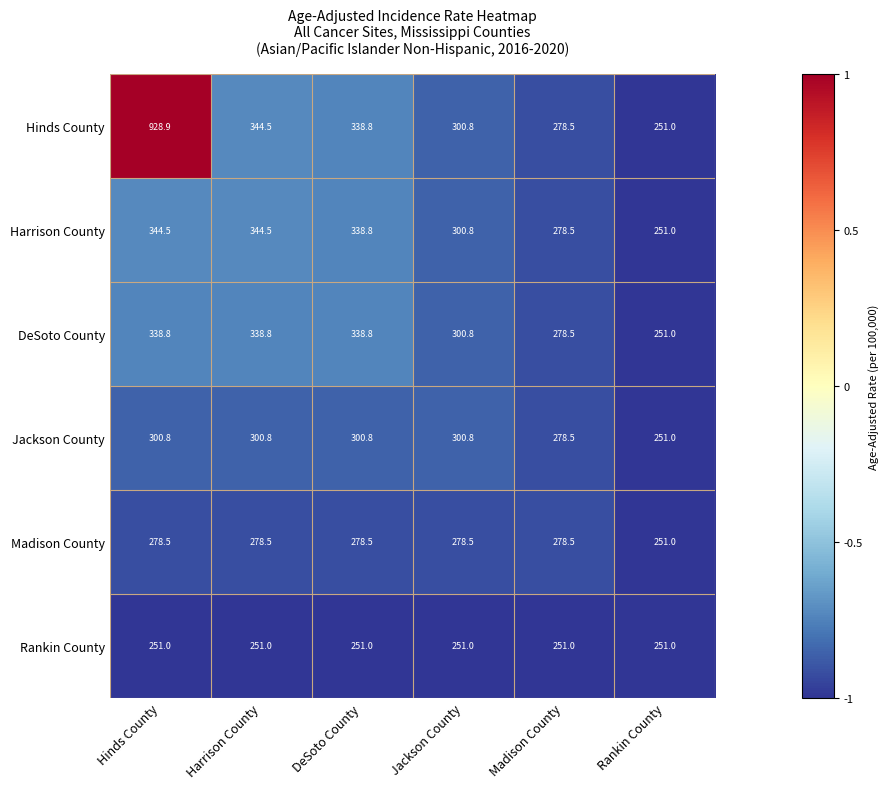

Which series has the largest range (max minus min)?

Hinds County